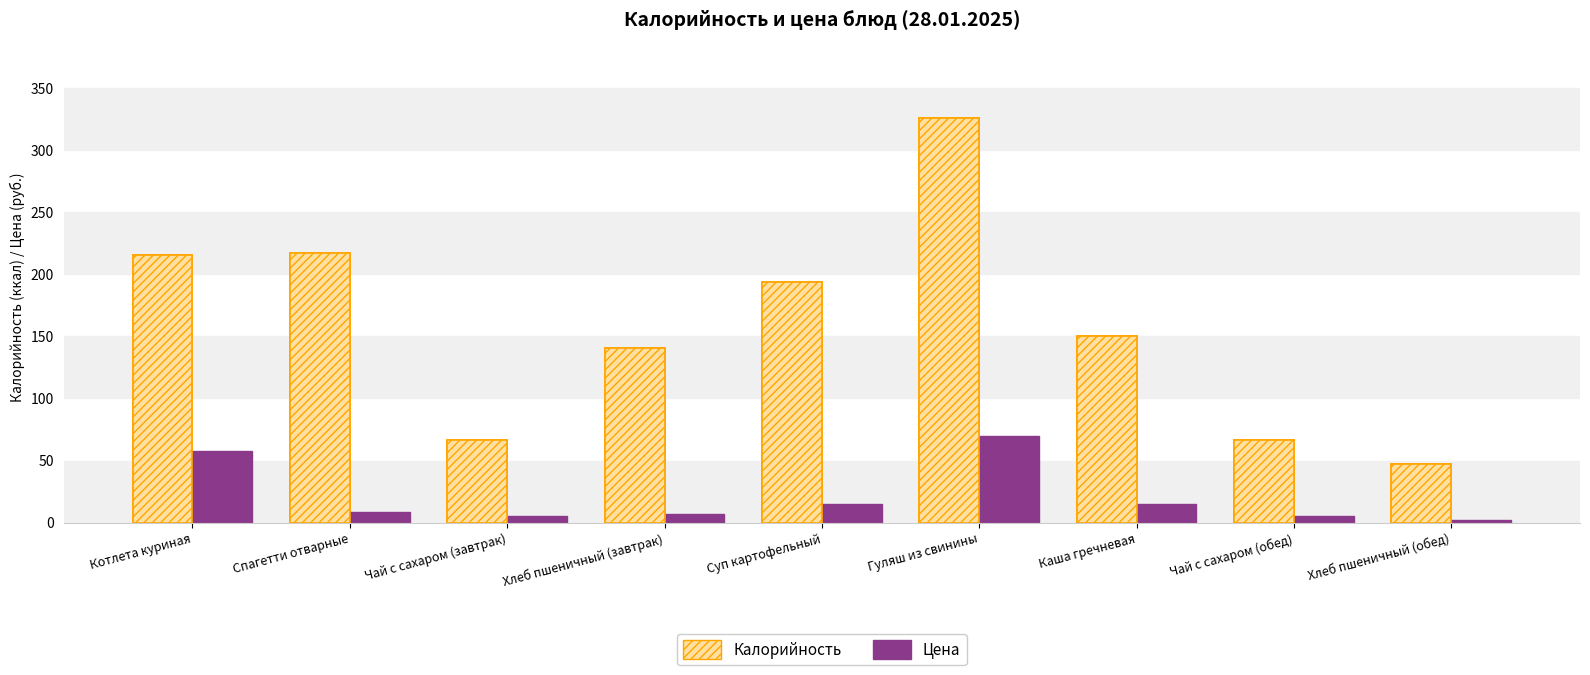

What is the minimum value shown in the chart?

2.2